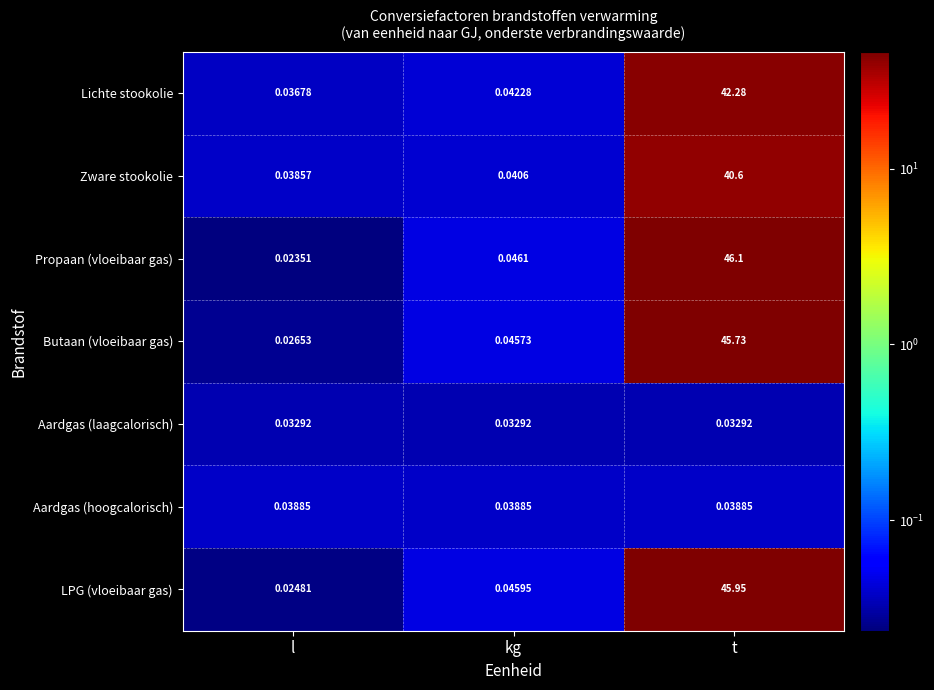

Rank the series at t from highest to lowest value.

Propaan (vloeibaar gas), LPG (vloeibaar gas), Butaan (vloeibaar gas), Lichte stookolie, Zware stookolie, Aardgas (hoogcalorisch), Aardgas (laagcalorisch)